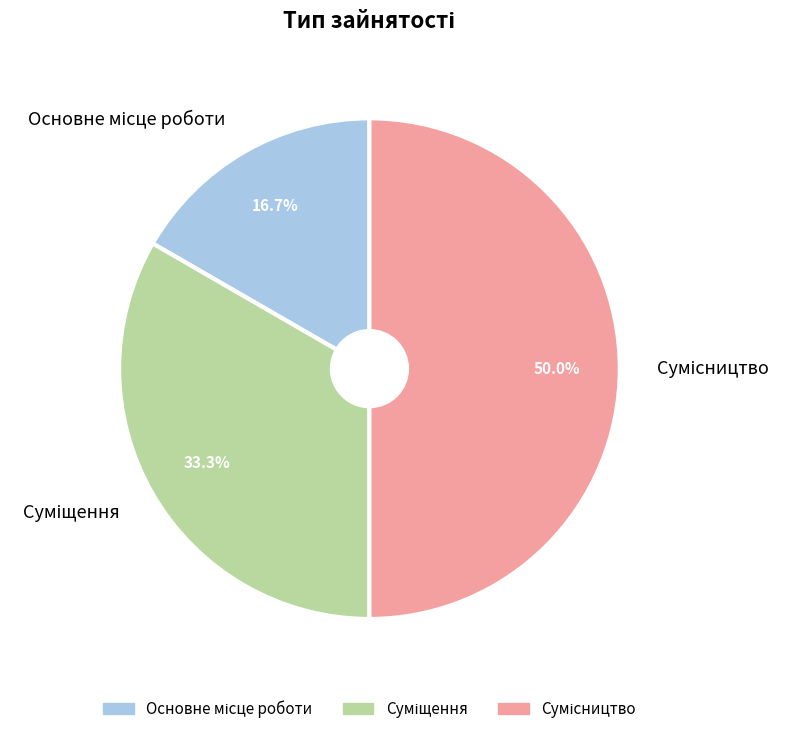

What is the smallest slice in the pie chart?

Основне місце роботи